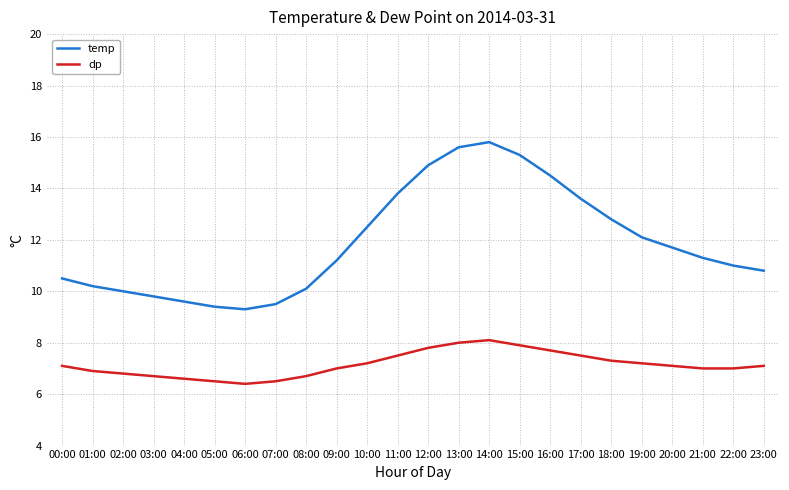

How many lines are shown in the chart?

2